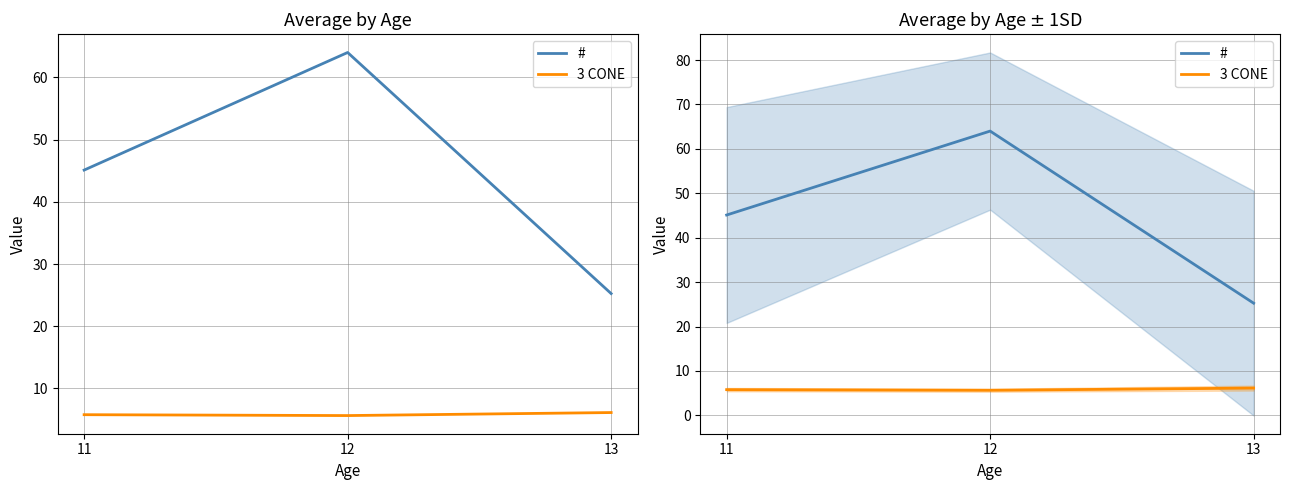

Reading left to right, list all the values displayed in this chart.

#: 45.1	64.0	25.2
3 CONE: 5.8	5.6	6.1